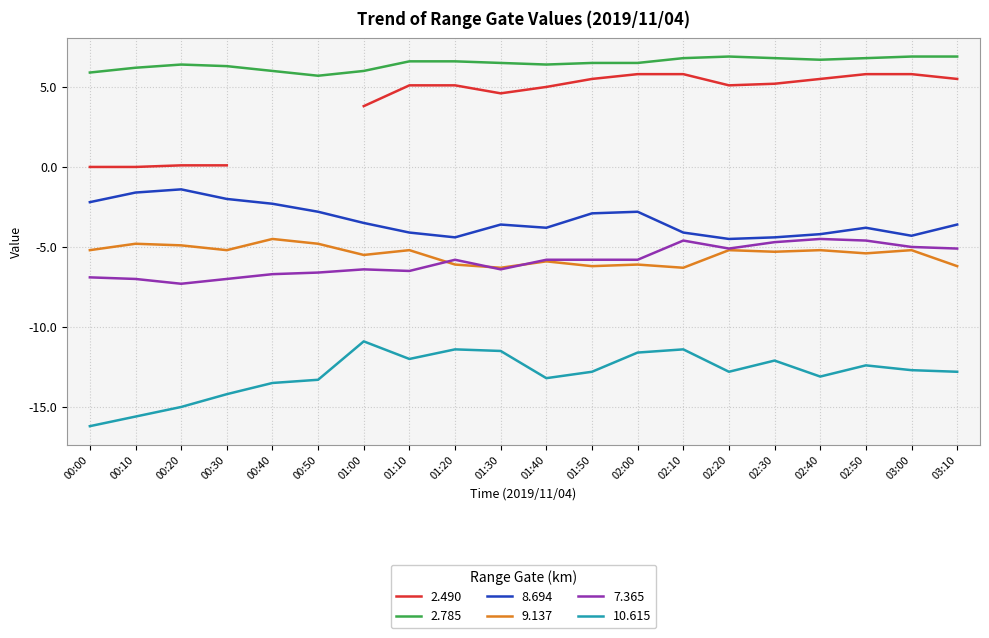

Which series changed the most between 02:20 and 02:50?

8.694